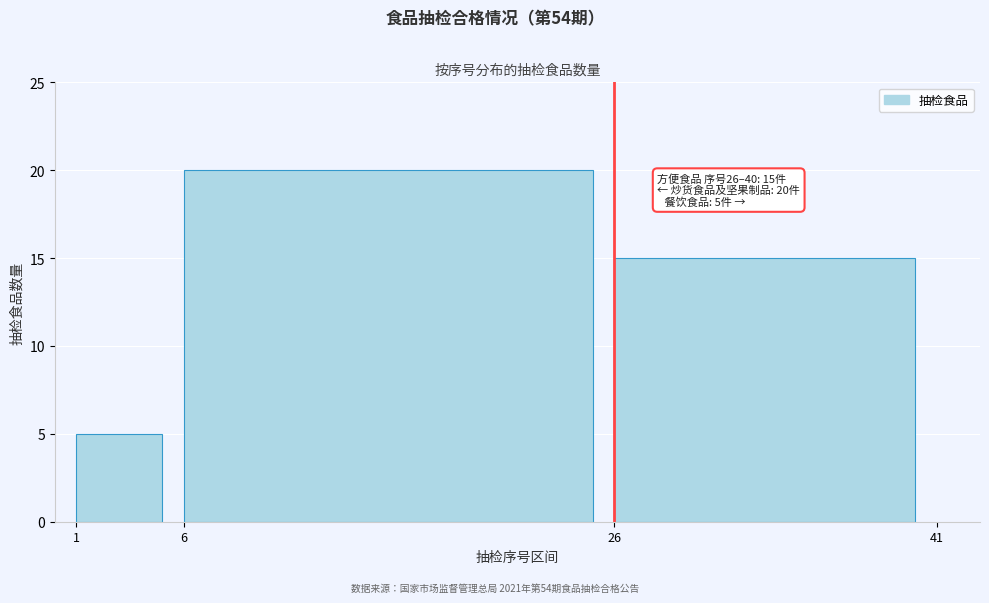

Reading right to left, list all the values displayed in this chart.

15	20	5